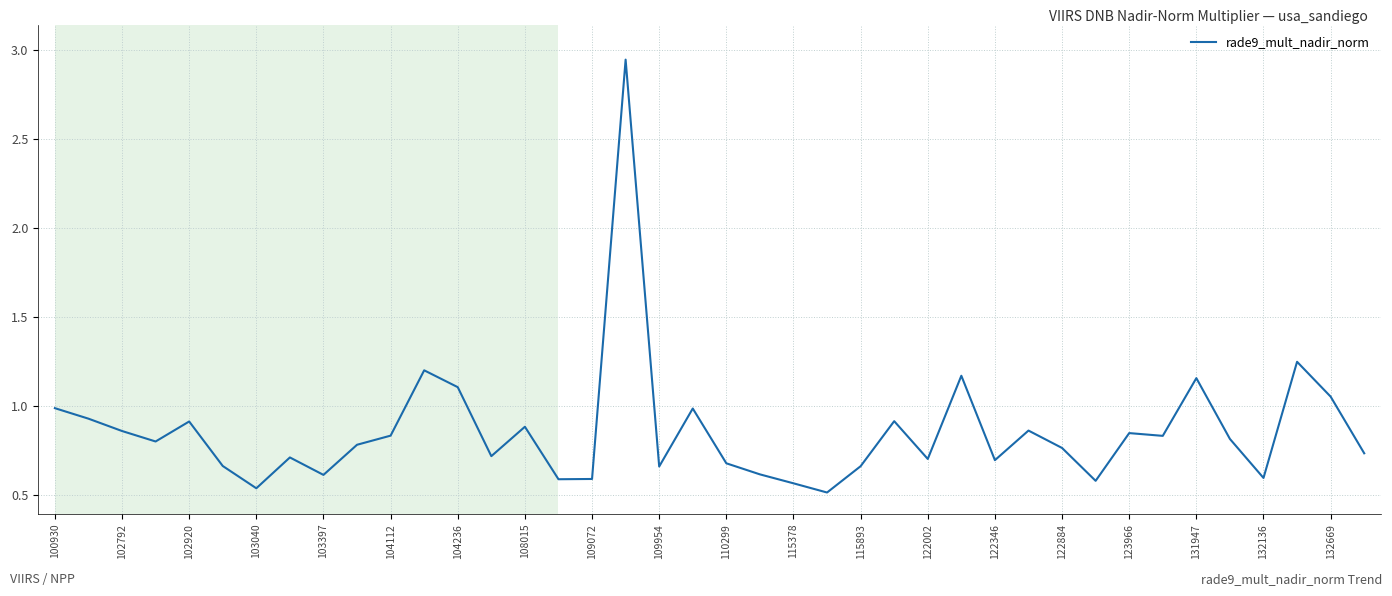

What is the difference between the maximum and minimum values?

2.4